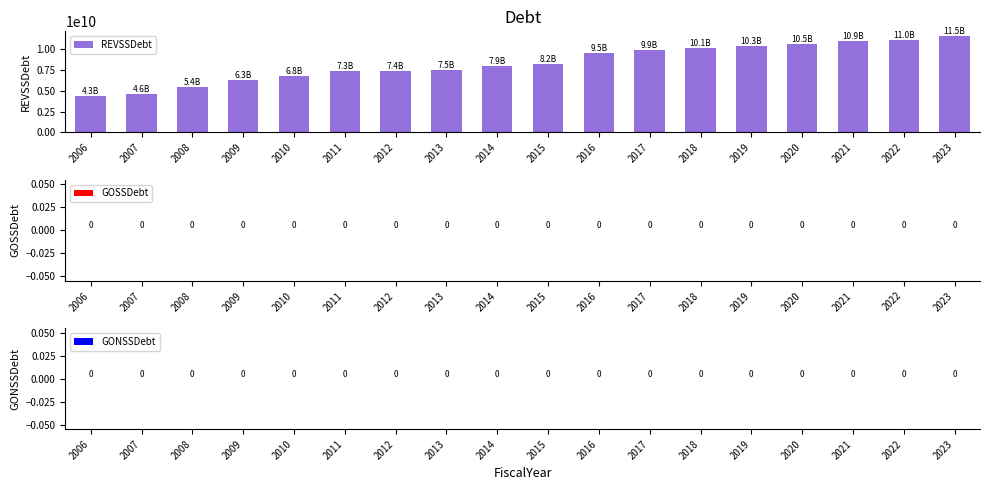

Reading right to left, extract all data points from this chart.

11515066000.0	10999080000.0	10900163000.0	10522343000.0	10331697000.0	10138028000.0	9891843000.0	9476960000.0	8229197000.0	7921230000.0	7505340000.0	7385894000.0	7292062000.0	6766449000.0	6280433000.0	5439900000.0	4575985000.0	4307140000.0